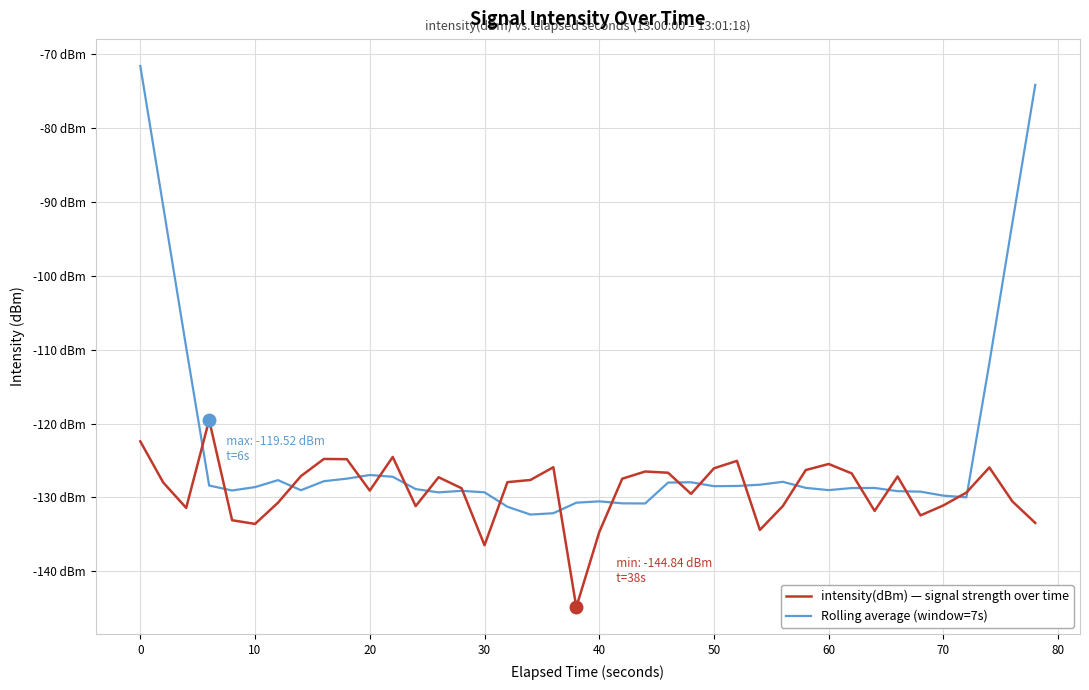

How many lines are shown in the chart?

2